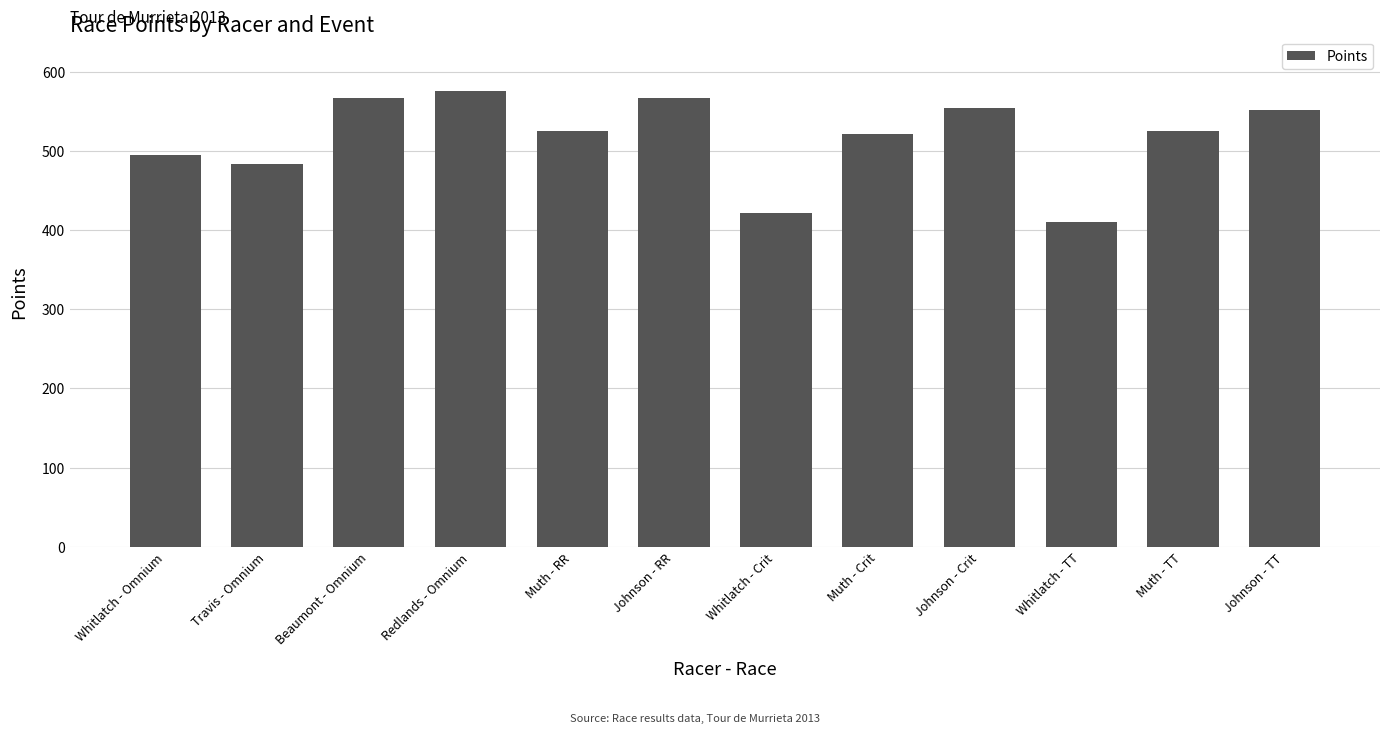

Count the number of data series in this chart.

1